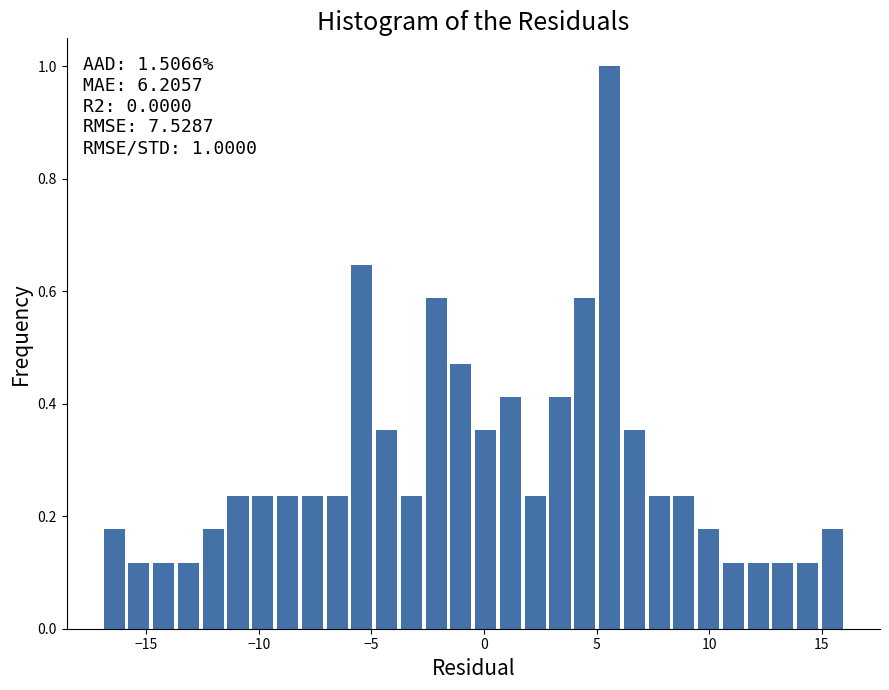

Around what value on the x-axis is the tallest bar? Give the approximate position of its centre, as read against the axis.

5.5